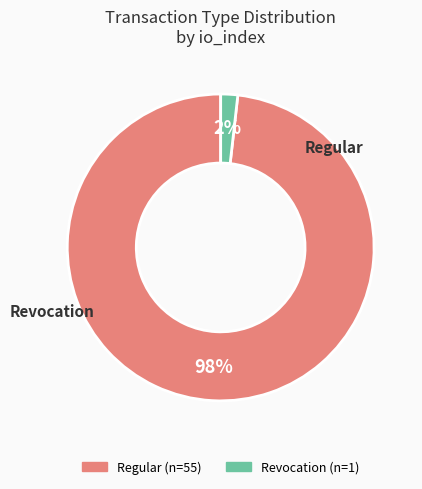

Is it true that Revocation is 7% of the pie?

False